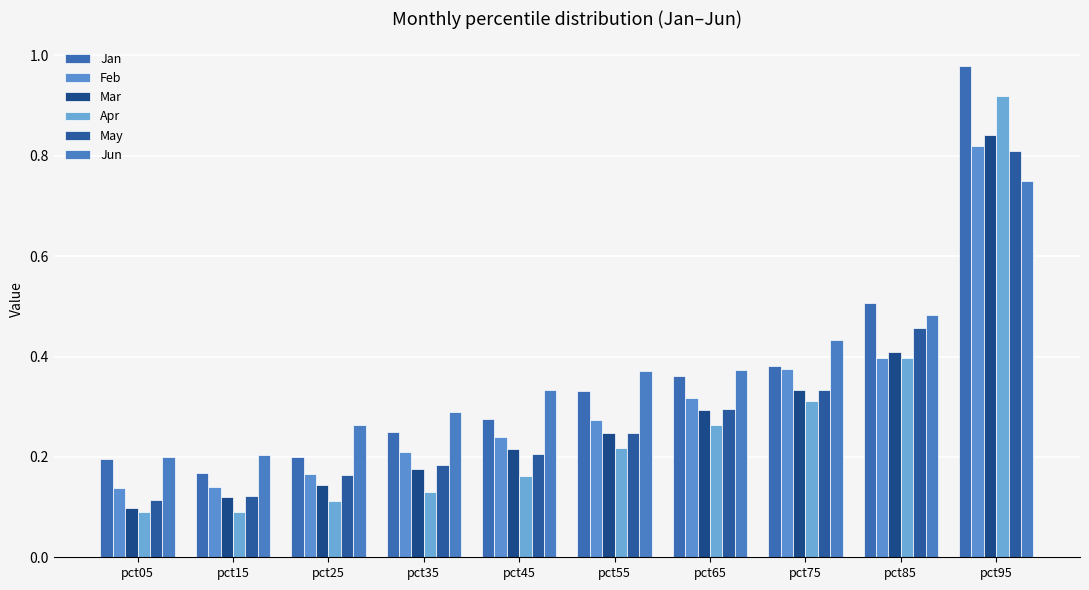

What is the value of the Mar bar at the 3rd from the left?

0.1